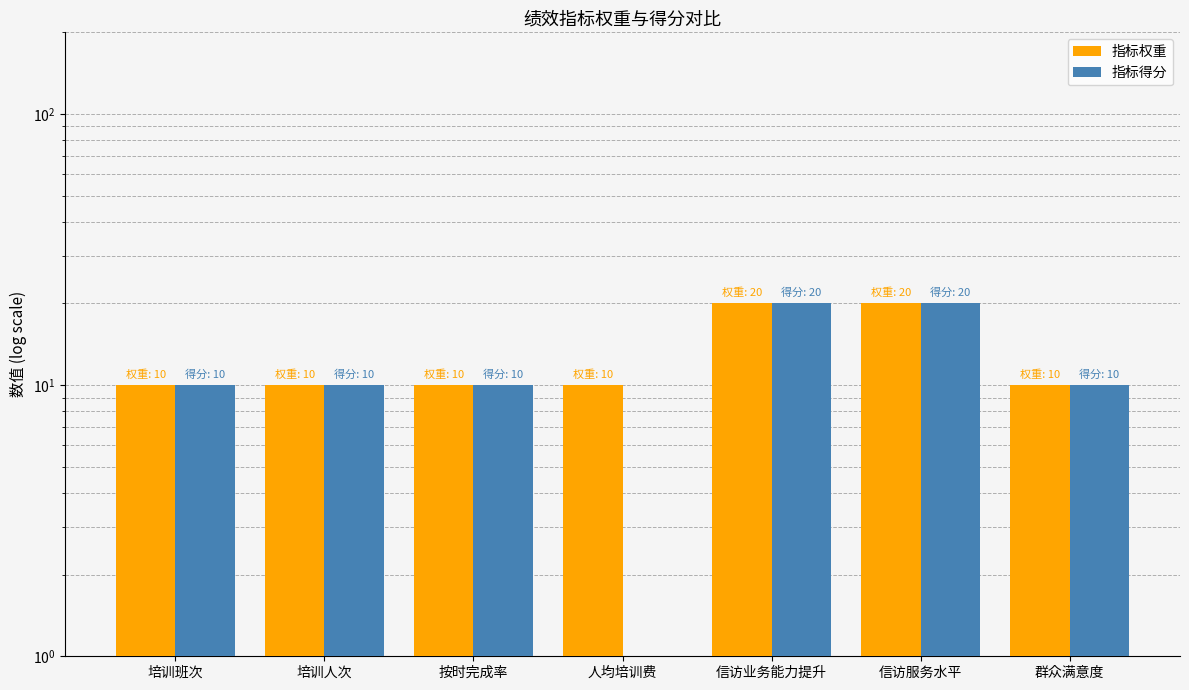

How many 指标得分 values are between 10 and 20?

6